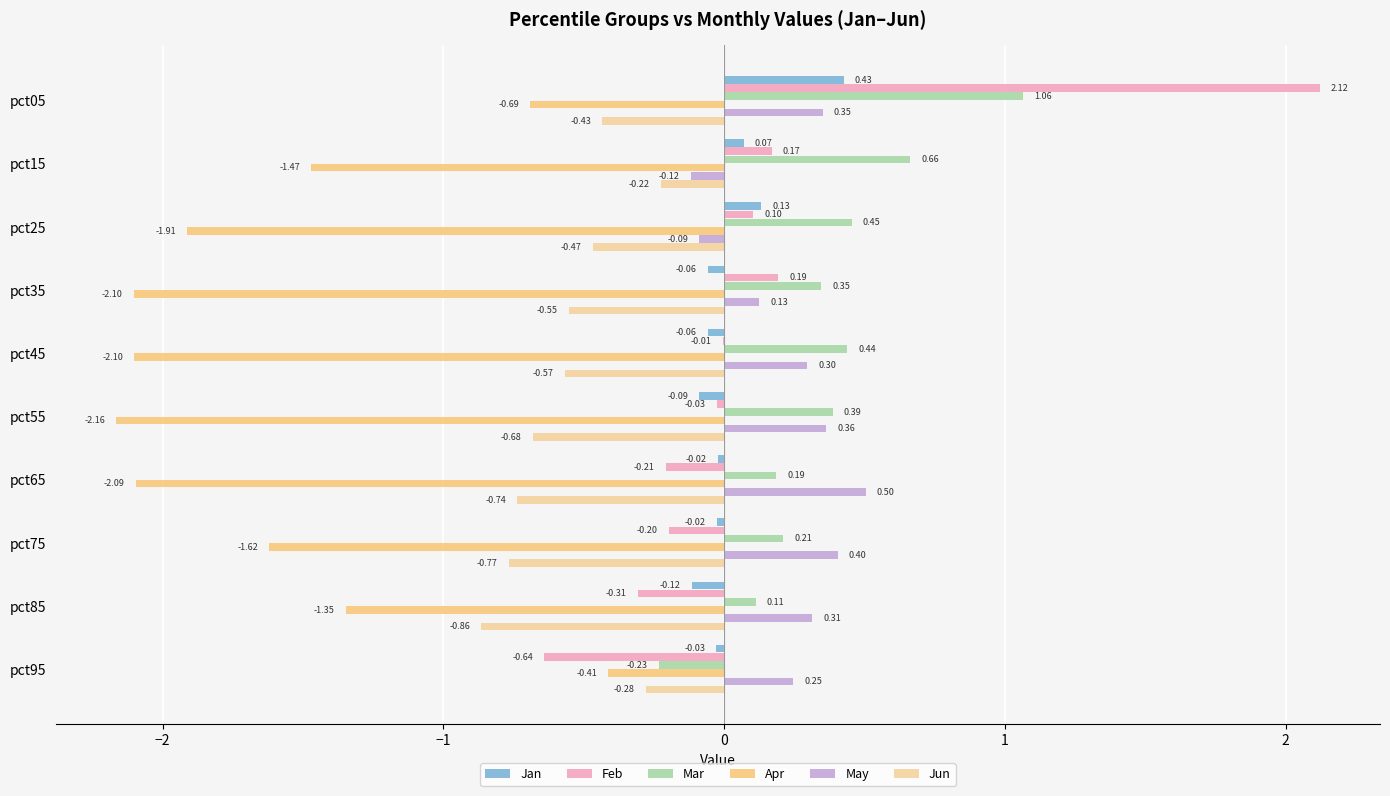

How many series are shown in this chart?

6